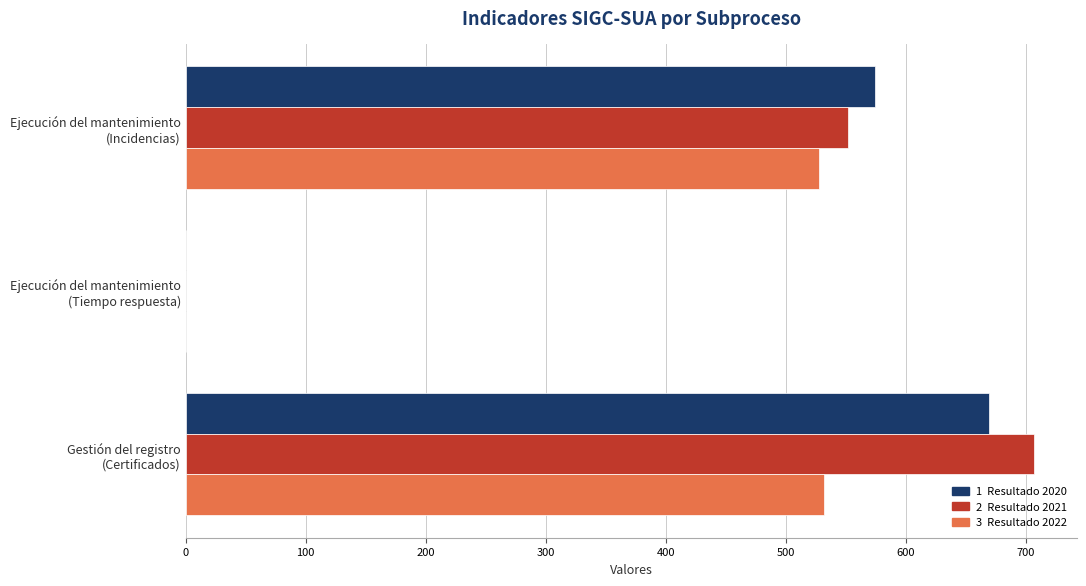

What is the maximum value shown in the chart?

707.0